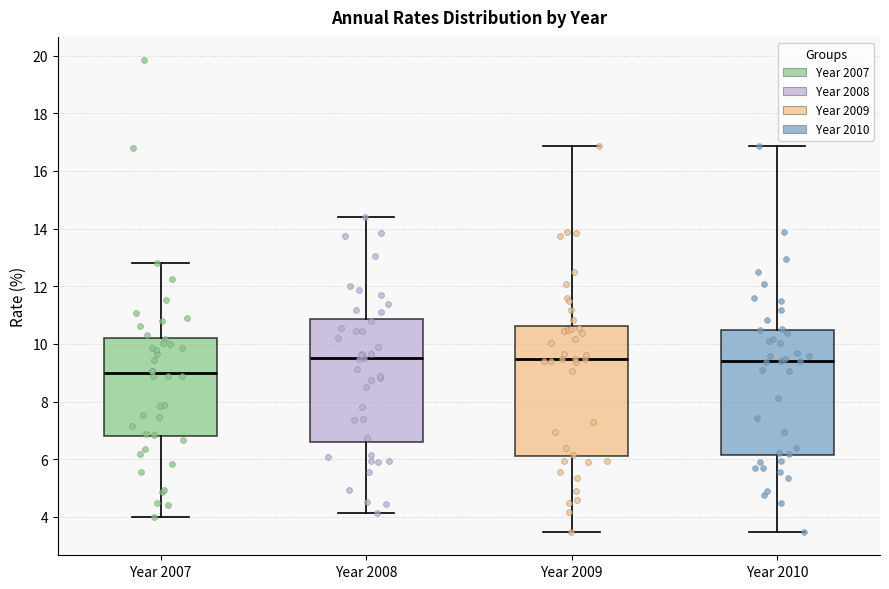

Reading left to right, transcribe this box plot: for each box, give where its median line is, the range the box spans, and where its two whiskers end, as read against the y-axis. The values are not printed on the chart, so give them approximately, as read against the axis.

Year 2007: median 9.0, box 6.8 to 10.2, whiskers 4.0 to 12.8
Year 2008: median 9.6, box 6.6 to 10.8, whiskers 4.2 to 14.4
Year 2009: median 9.4, box 6.2 to 10.6, whiskers 3.4 to 16.8
Year 2010: median 9.4, box 6.2 to 10.6, whiskers 3.4 to 16.8